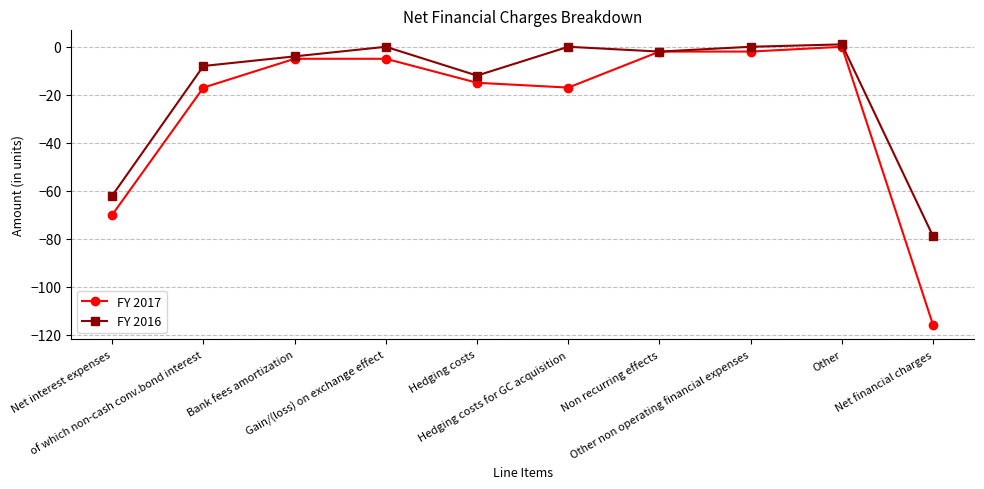

What is the average value of the FY 2017 series?

-25